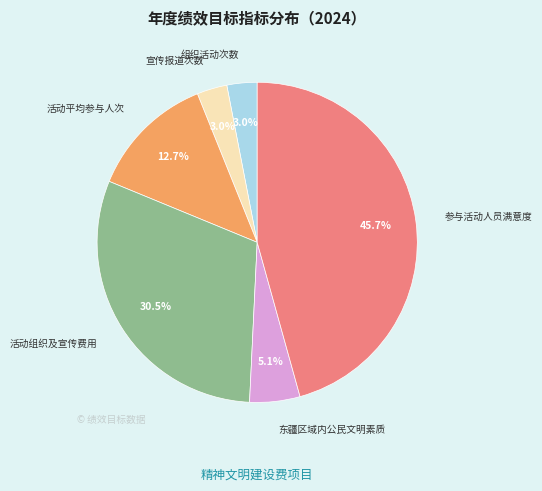

To the nearest percent, what is the combined percentage of 参与活动人员满意度 and 宣传报道次数?

49%